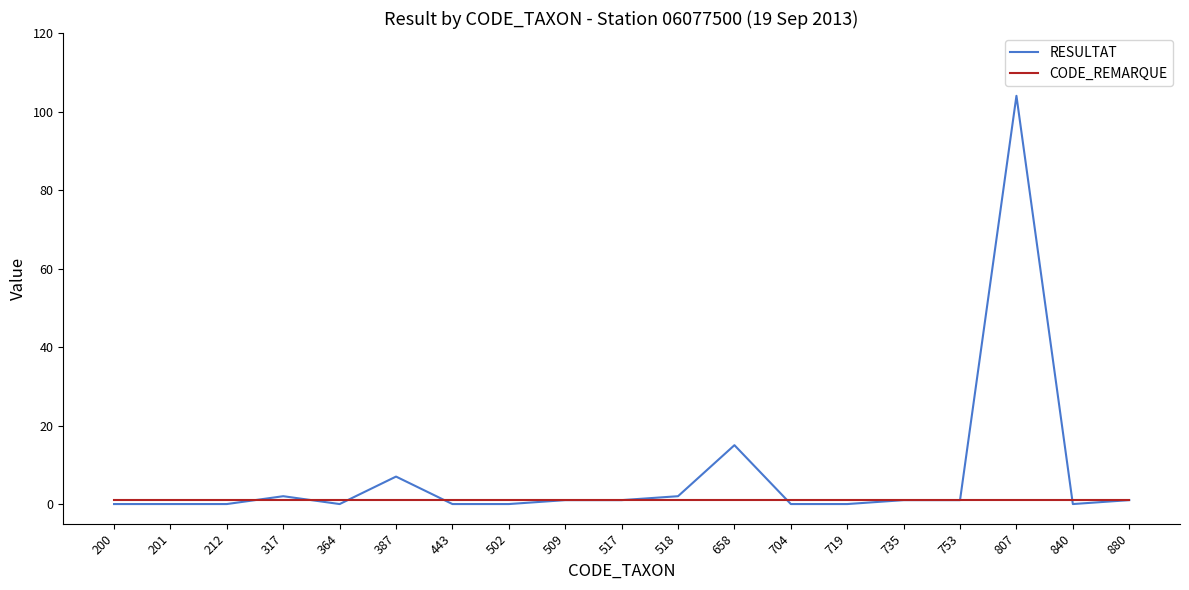

Where does the RESULTAT series first go above 1?

317